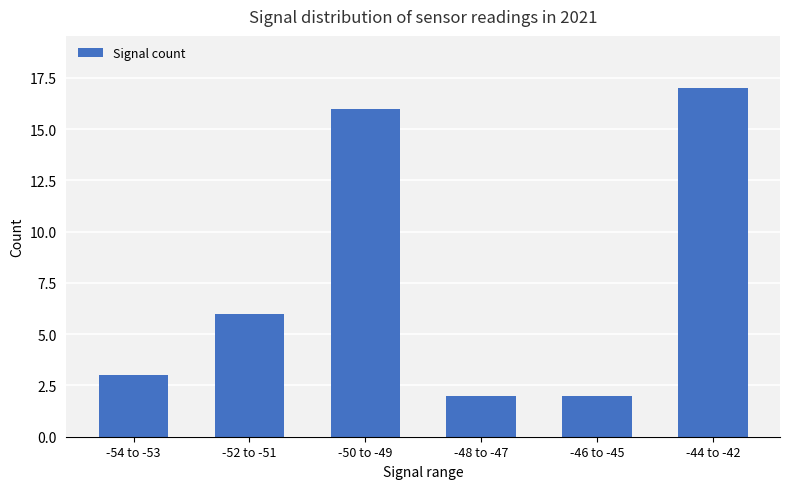

At which category does the chart reach its peak across all series?

-44 to -42